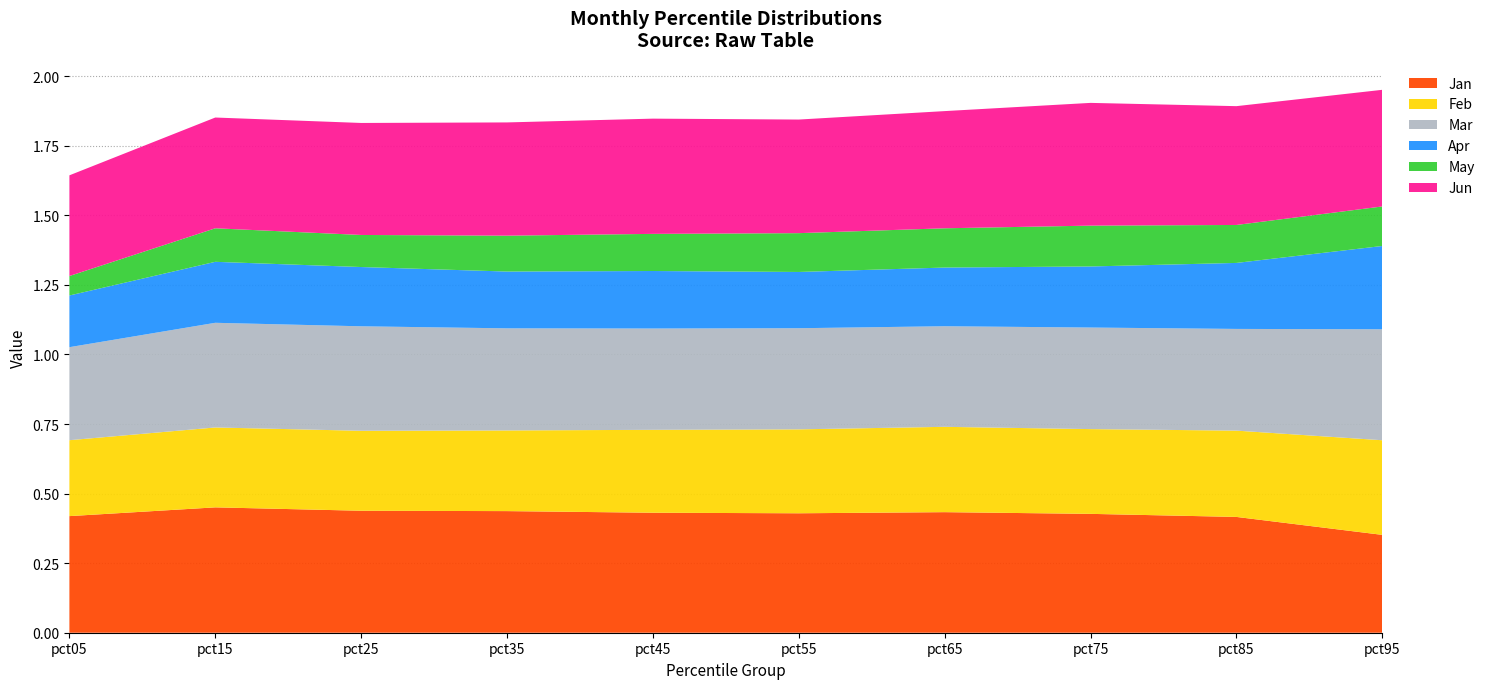

Reading left to right, extract all data points from this chart.

Jan: 0.4	0.5	0.4	0.4	0.4	0.4	0.4	0.4	0.4	0.4
Feb: 0.3	0.3	0.3	0.3	0.3	0.3	0.3	0.3	0.3	0.3
Mar: 0.3	0.4	0.4	0.4	0.4	0.4	0.4	0.4	0.4	0.4
Apr: 0.2	0.2	0.2	0.2	0.2	0.2	0.2	0.2	0.2	0.3
May: 0.1	0.1	0.1	0.1	0.1	0.1	0.1	0.1	0.1	0.1
Jun: 0.4	0.4	0.4	0.4	0.4	0.4	0.4	0.4	0.4	0.4